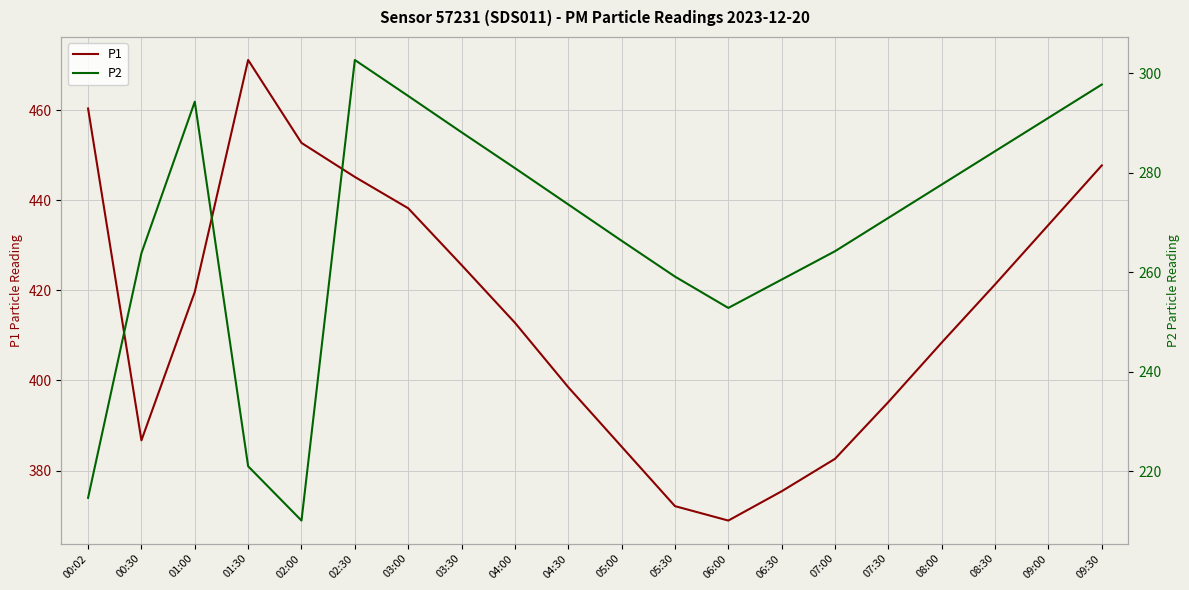

List the series in order of their overall mean, lowest first.

P2, P1